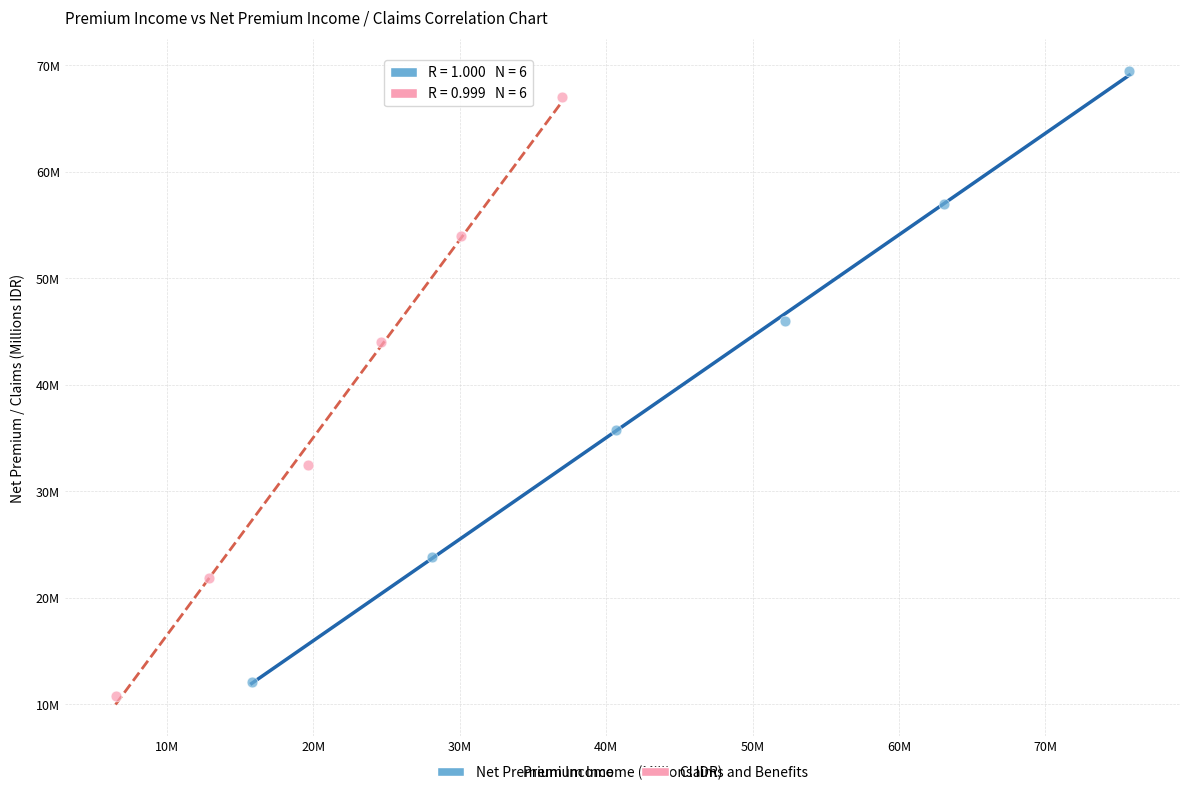

What are all the series names shown in the legend?

Net Premium Income, Claims and Benefits